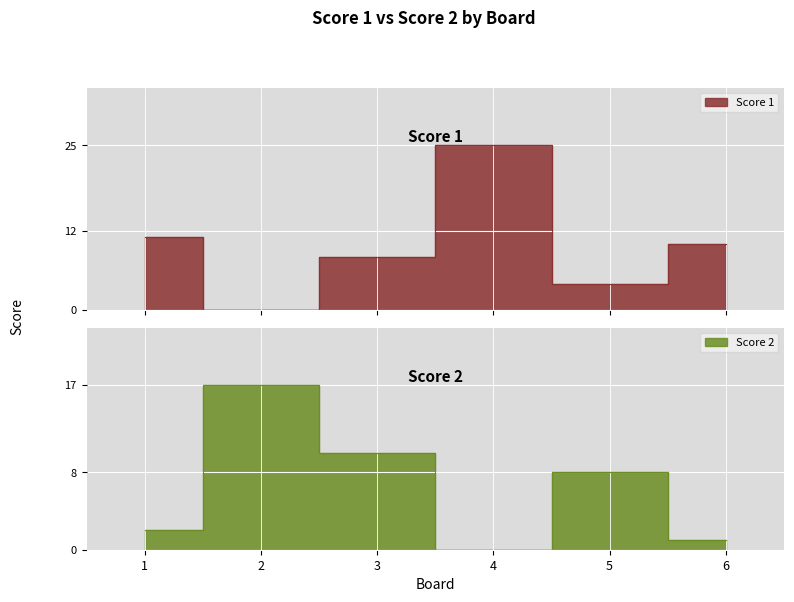

Is the value of Score 2 at 1 greater than the value of Score 1 at 3?

No